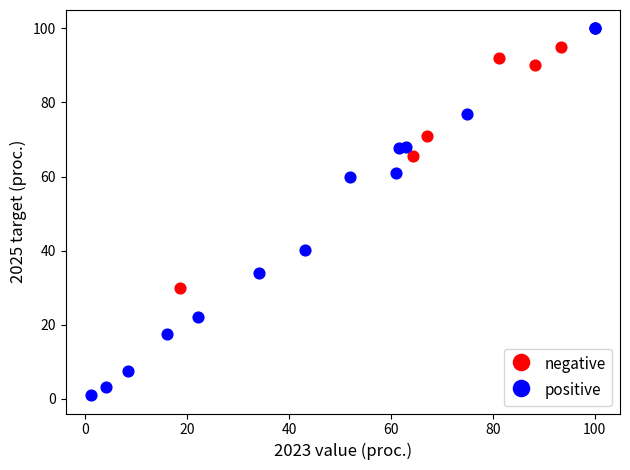

Which series contains the highest Y value?

positive